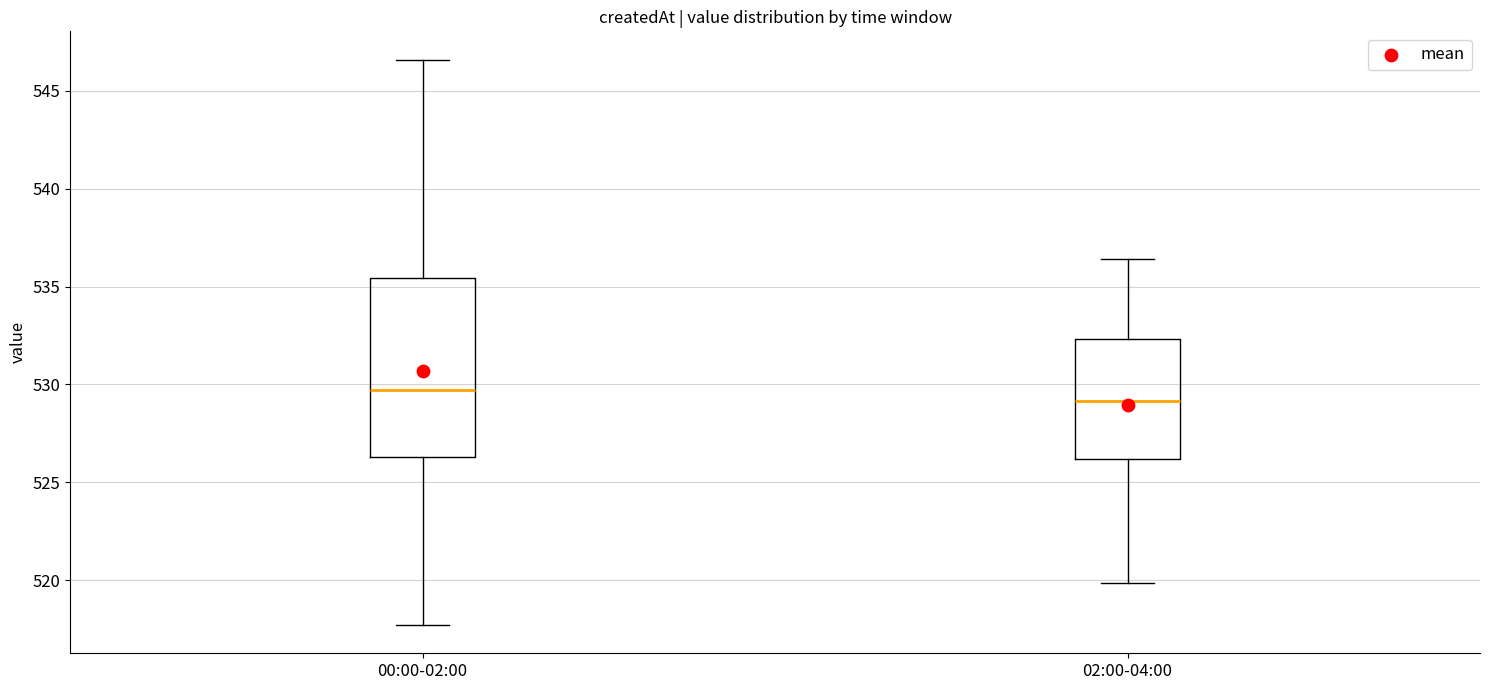

Which box has the highest median line?

00:00-02:00